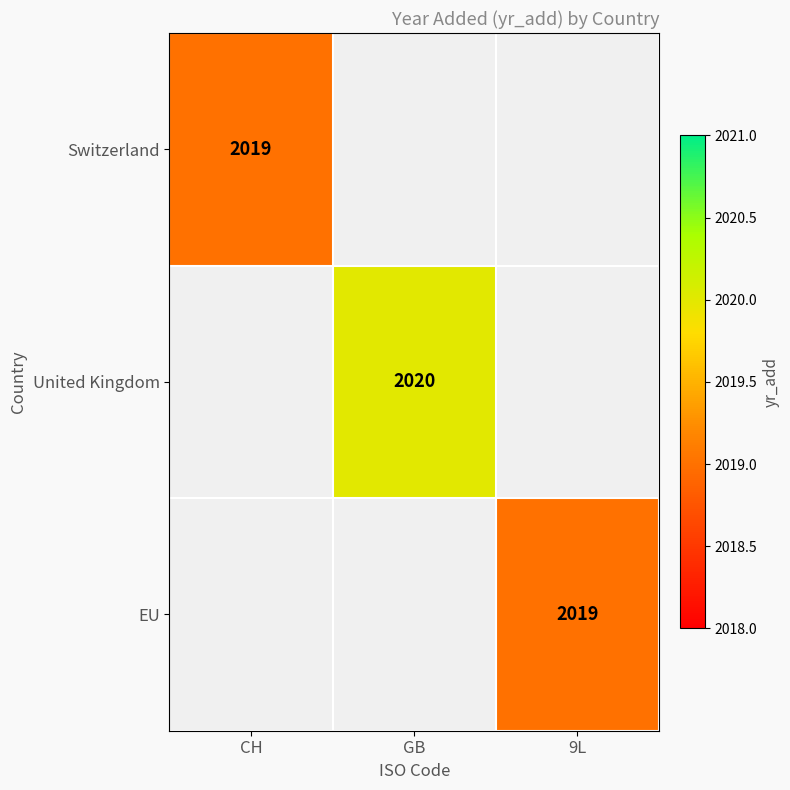

The value of EU at 9L is 2019. True or false?

True